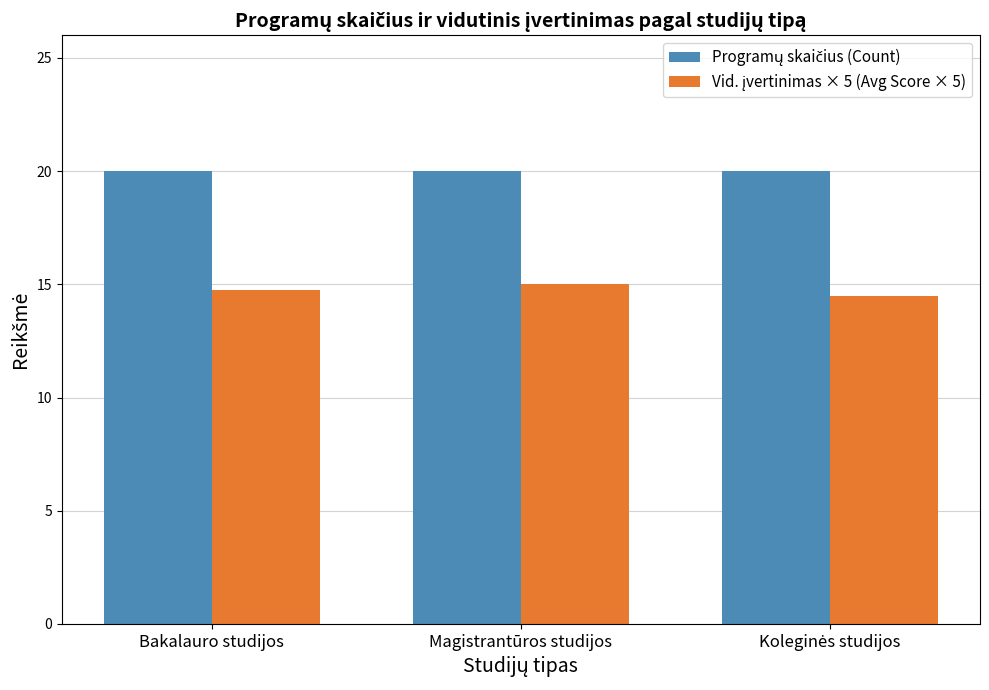

What is the minimum value shown in the chart?

14.5